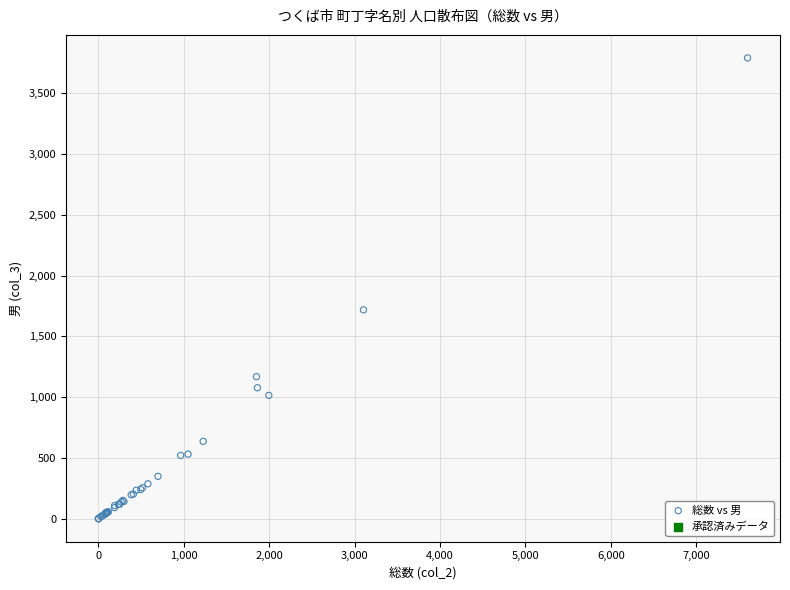

What Y value in the scatter plot is closest to 1895?

1718